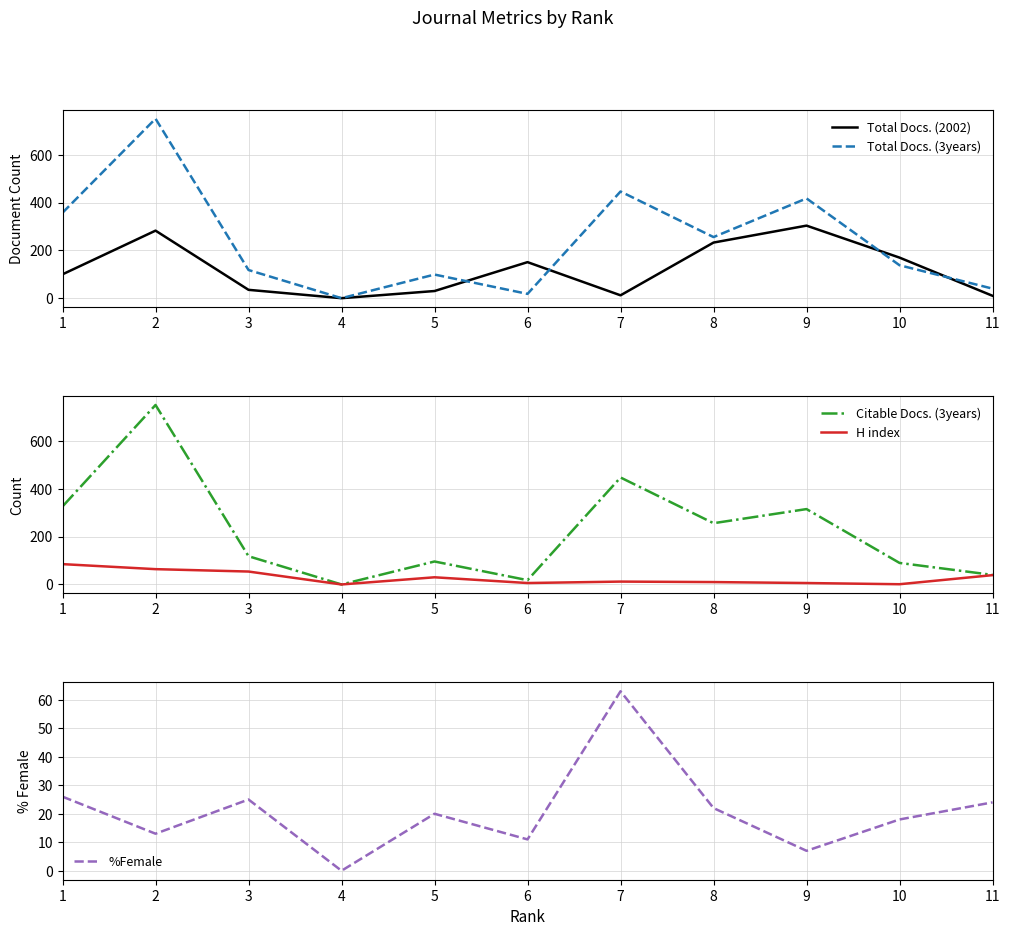

What is the sum of all Total Docs. (2002) values?

1328